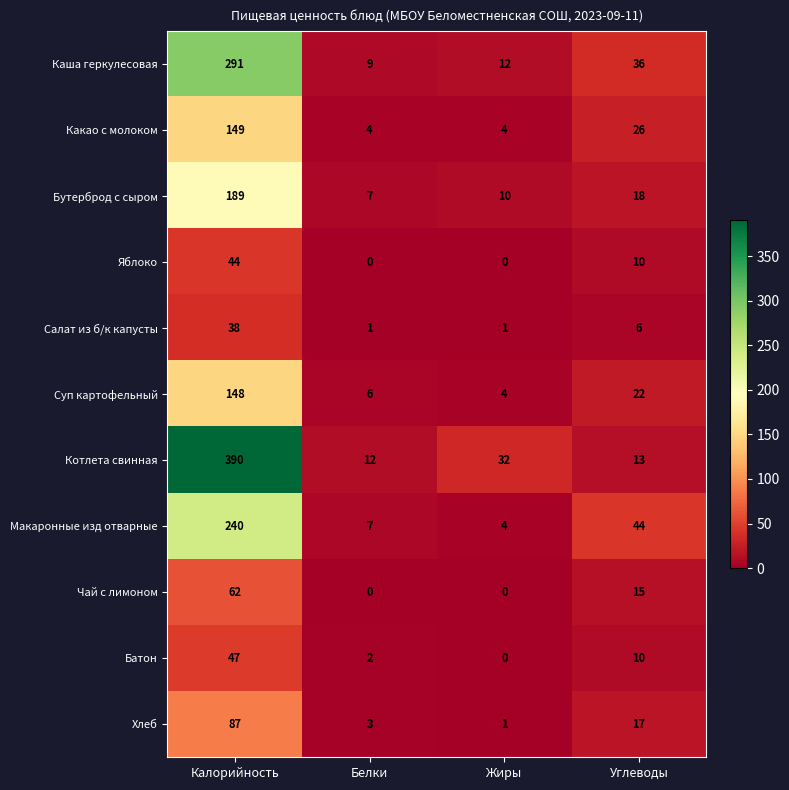

Where is Суп картофельный nearest to the value 76?

Углеводы